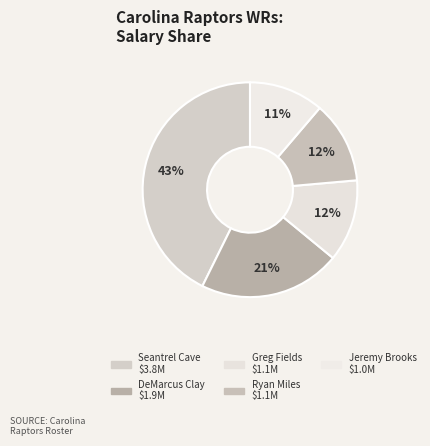

Which has a higher value, Ryan Miles or Jeremy Brooks?

Ryan Miles